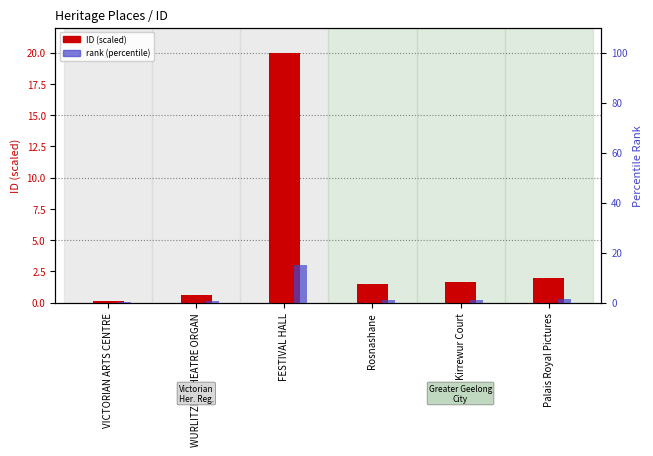

Which label corresponds to the smallest value in the chart?

VICTORIAN ARTS CENTRE